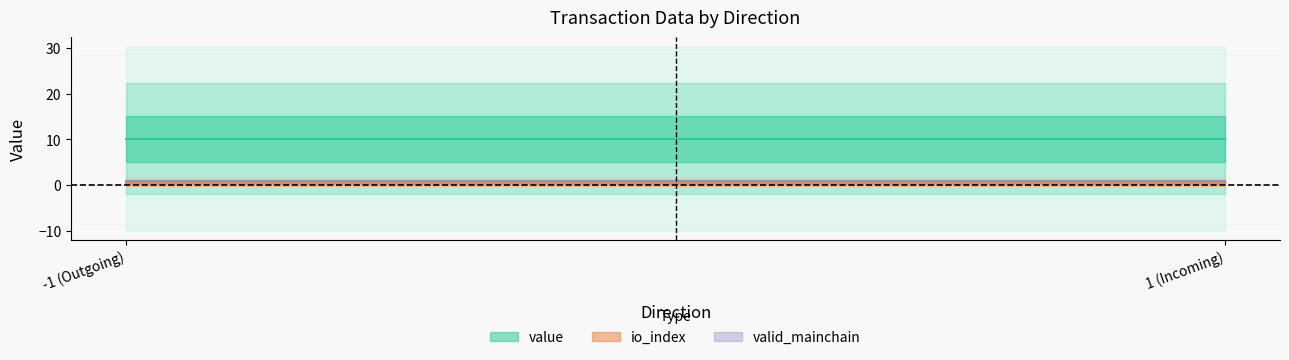

The valid_mainchain series shows 0.6 at 1. True or false?

False